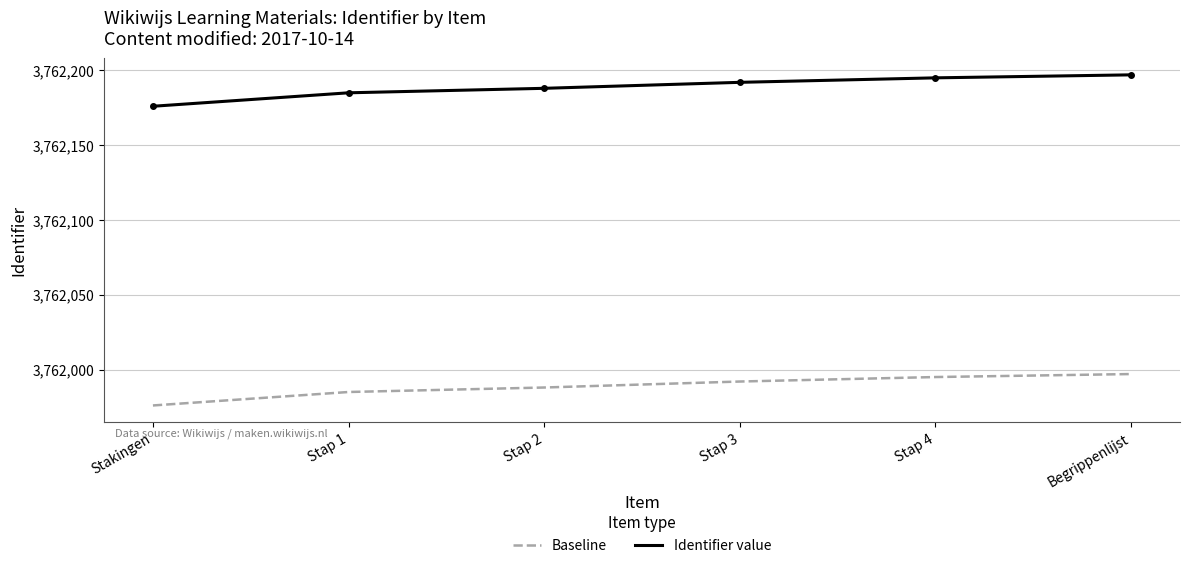

Which category has the highest value in the Identifier value series?

Begrippenlijst